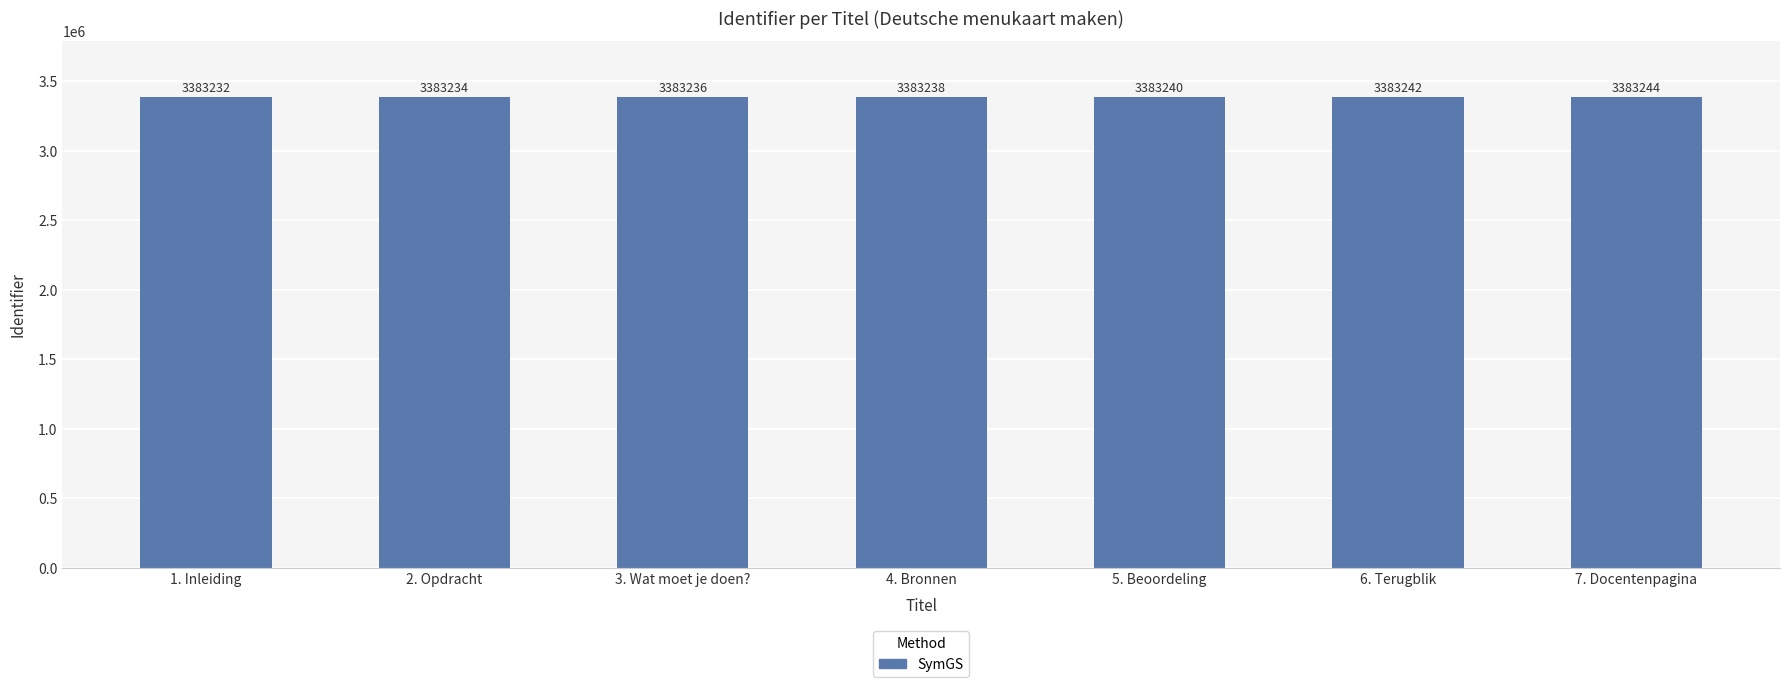

The chart shows a value of 3383232 at 1. Inleiding. True or false?

True